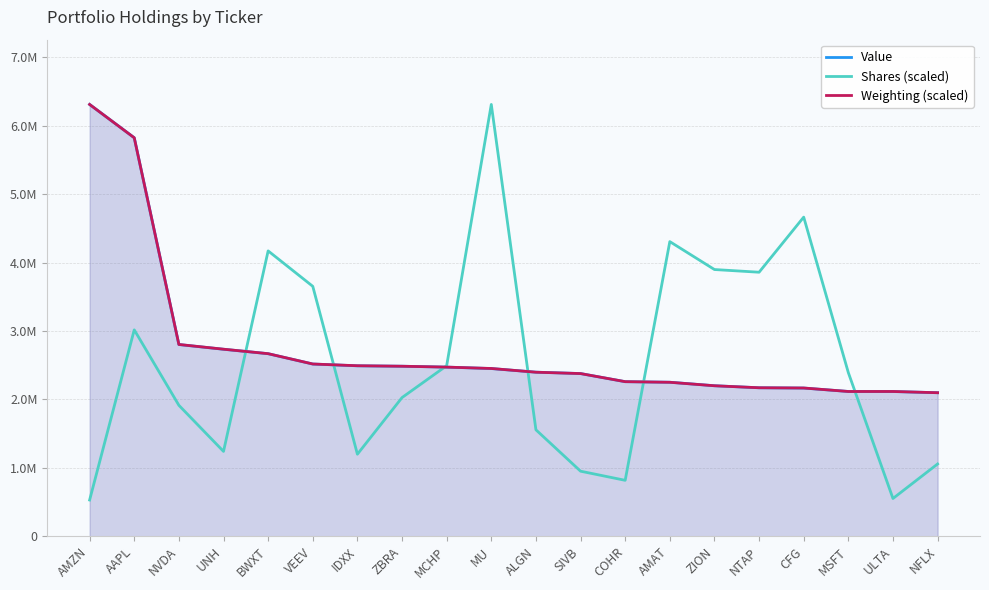

The Shares (scaled) series shows 2619855.0 at ALGN. True or false?

False